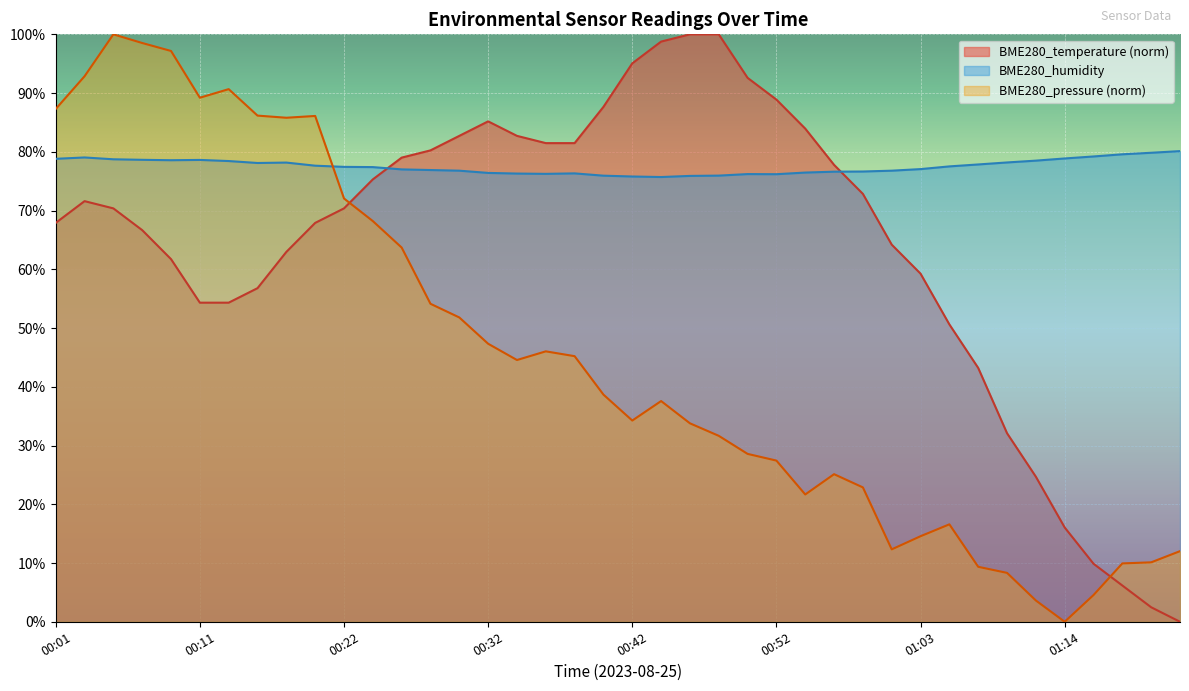

Which category has the highest value across all series?

00:05